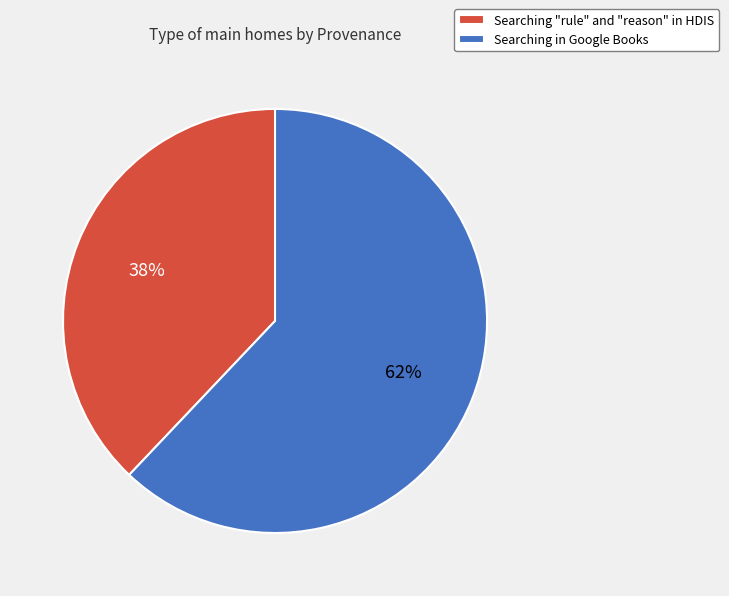

True or false: Searching "rule" and "reason" in HDIS accounts for 38% of the total.

True